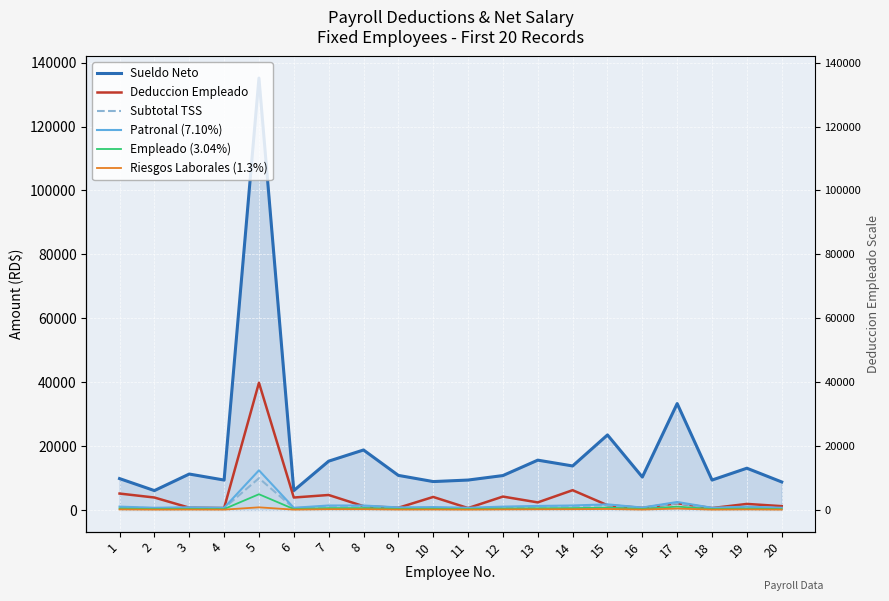

At which category does Deduccion Empleado reach its first local peak?

5